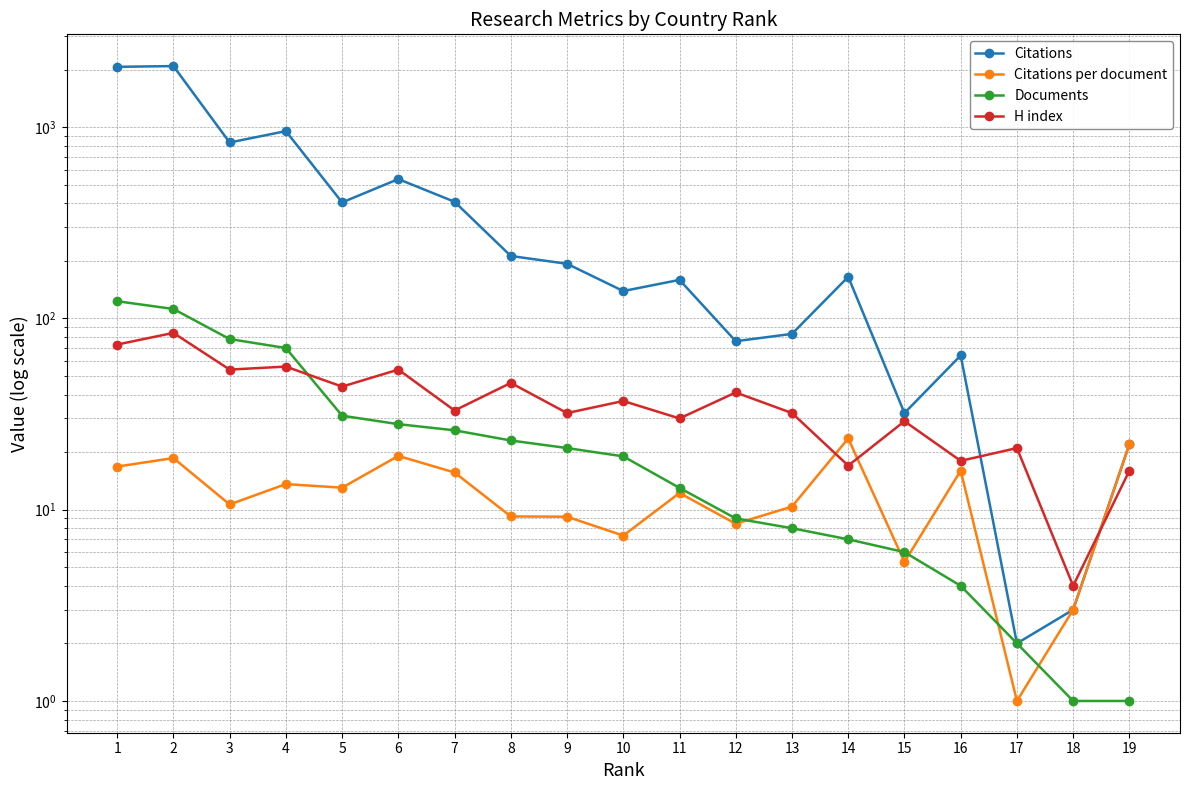

What is the value of the Documents point at the 4th from the left?

70.0